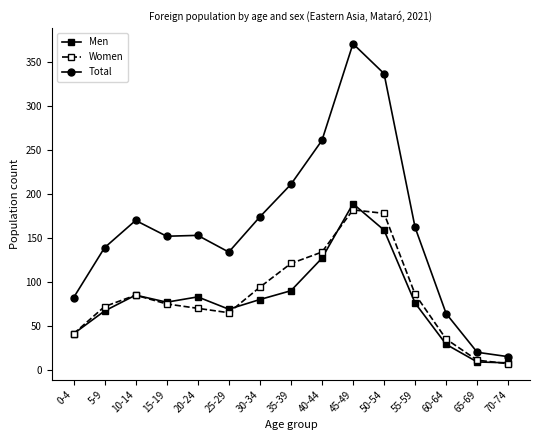

Is the value of Total at 20-24 greater than the value of Women at 50-54?

No